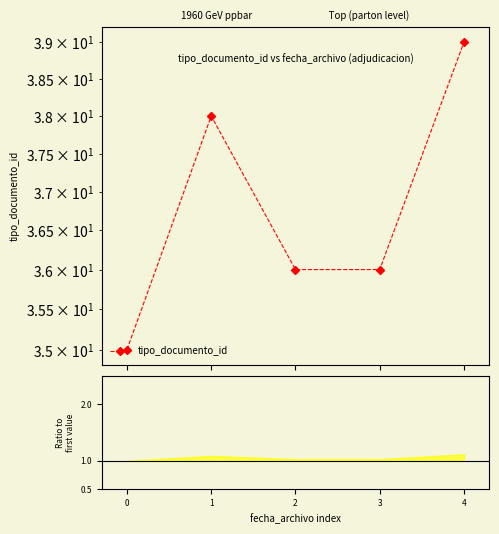

What is the greatest value displayed?

39